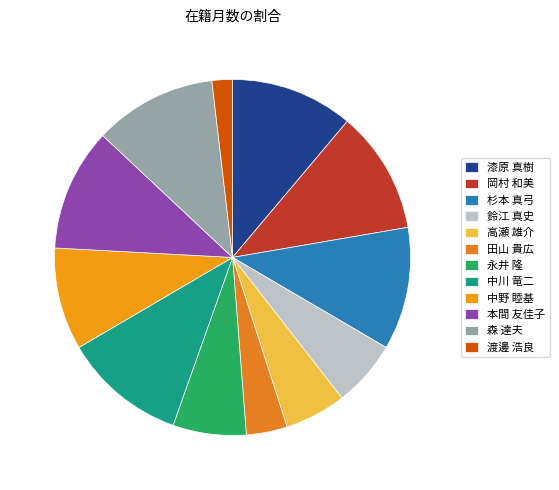

Which slice is the smallest?

渡邊 浩良